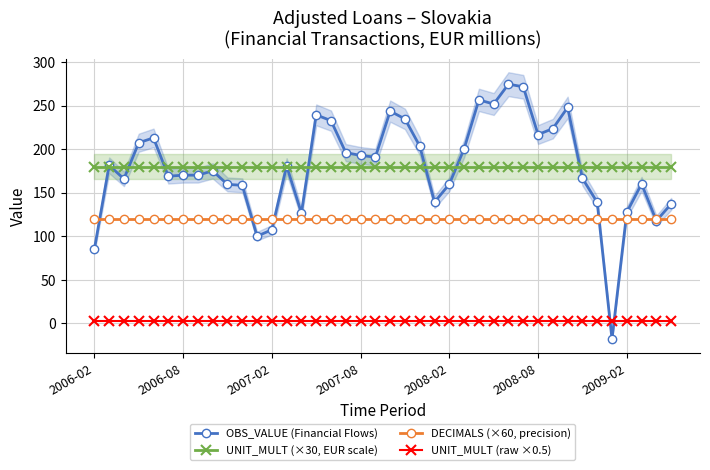

Is it true that UNIT_MULT (×30, EUR scale) equals 63.9 at 27?

False